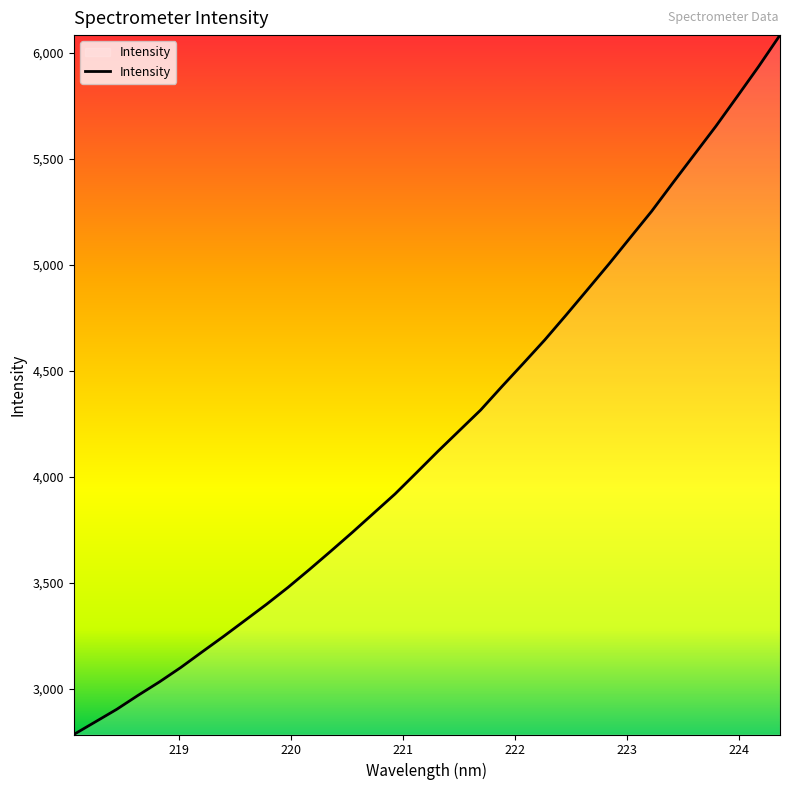

What is the maximum value shown in the chart?

6084.8